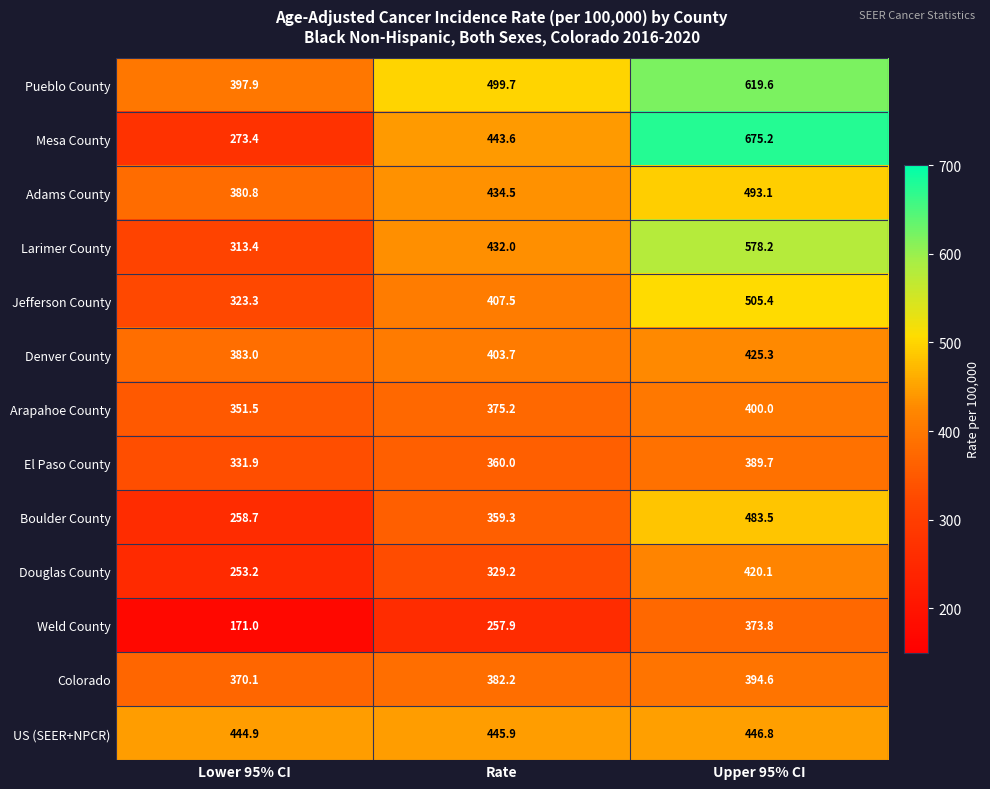

Which series changed the most between Lower 95% CI and Upper 95% CI?

Mesa County